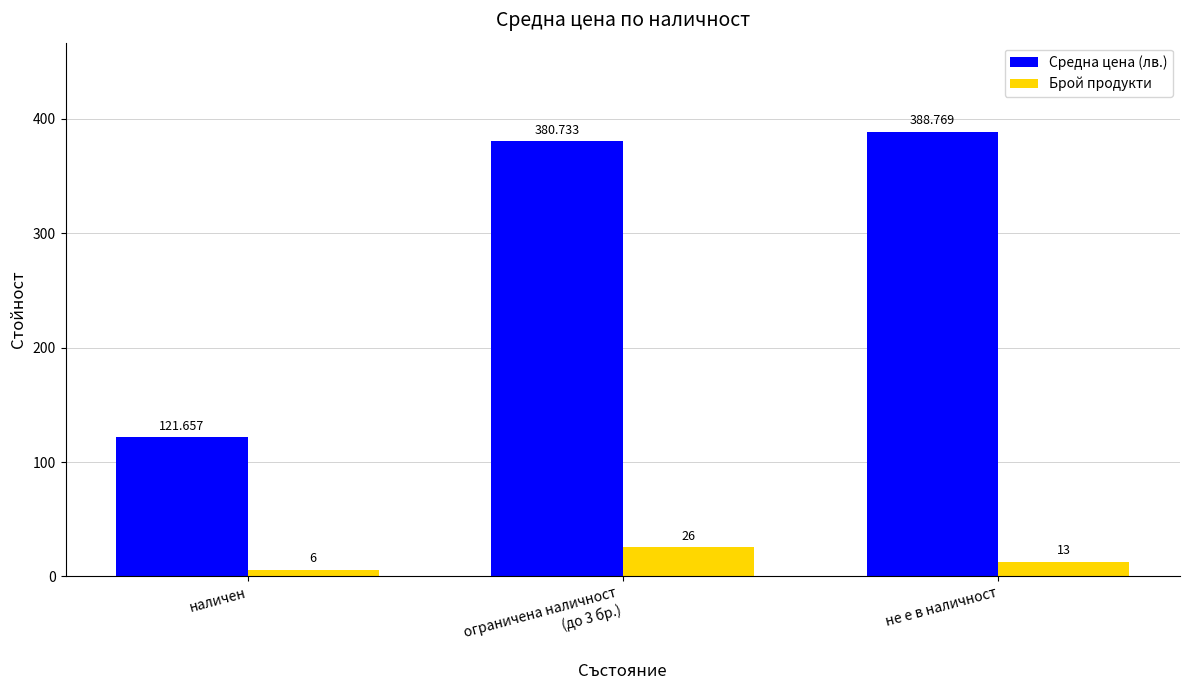

What is the label of the 3rd bar from the left?

не е в наличност